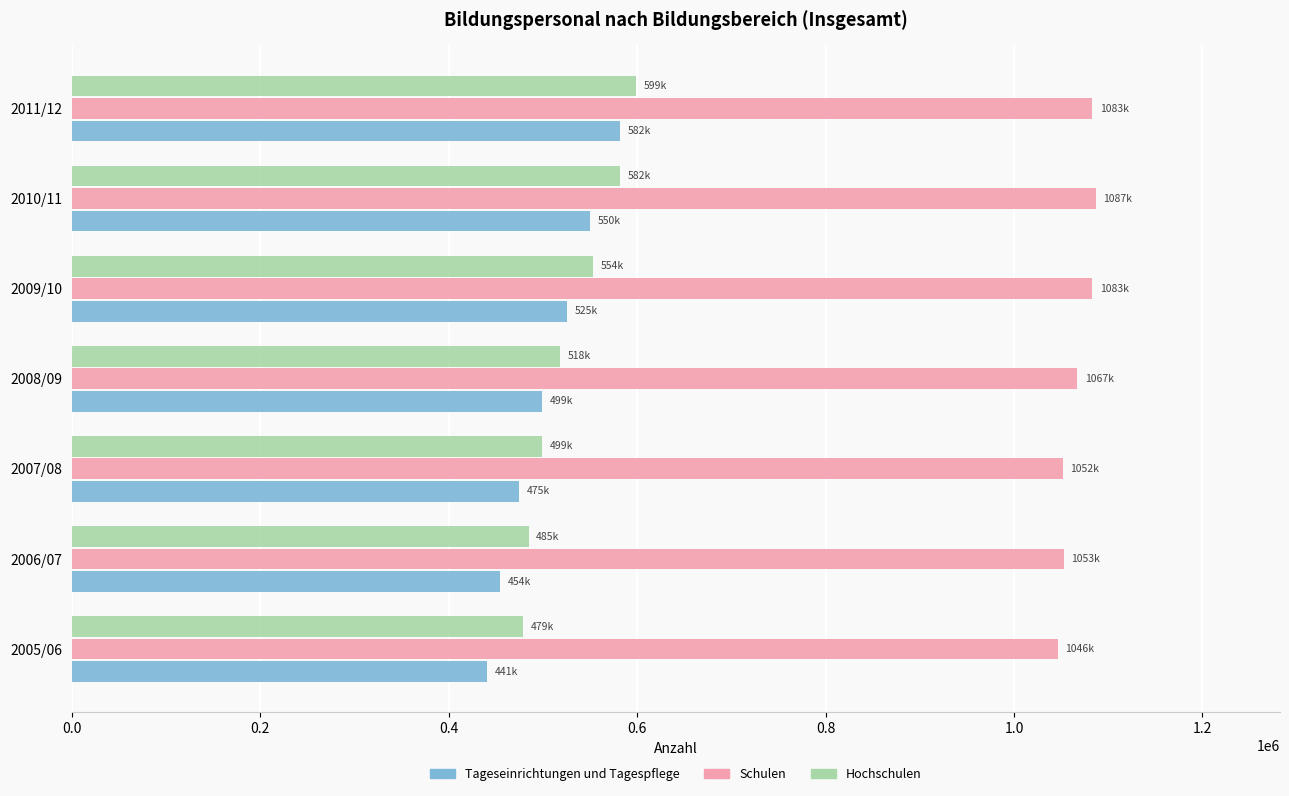

What is the maximum value for Tageseinrichtungen und Tagespflege?

581900